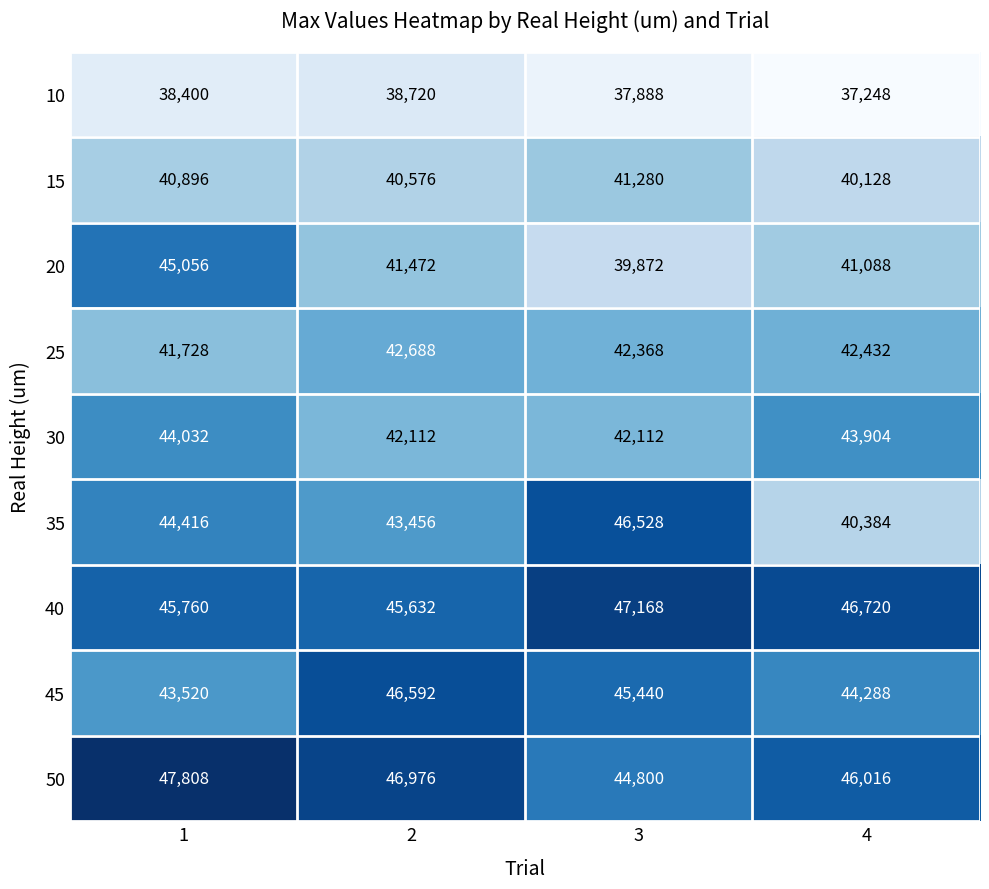

True or false: 30 has a value of 74919 at 3.

False